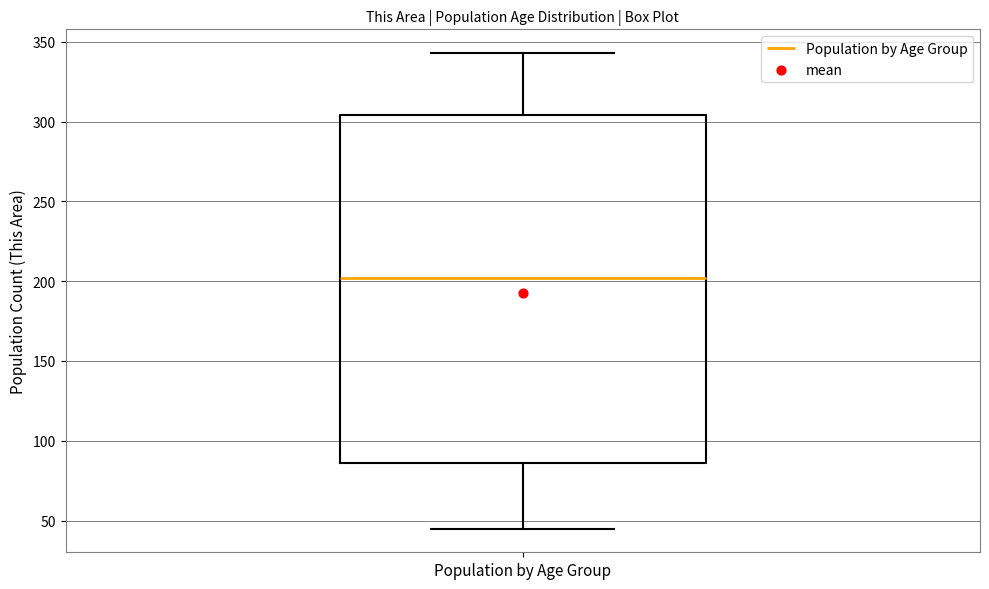

Where is the lower edge of the box for Population by Age Group on the y-axis? The values are not printed on the chart, so give them approximately, as read against the axis.

85